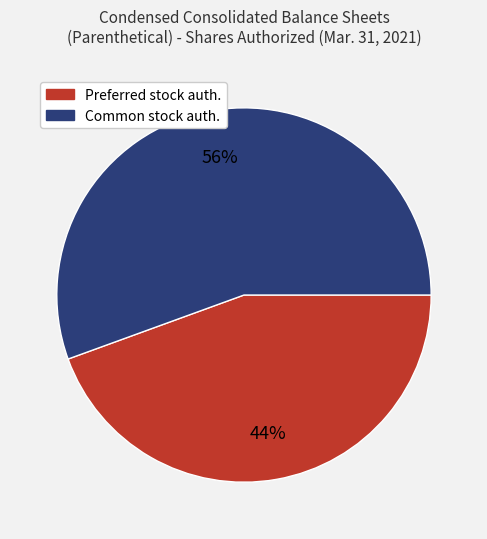

To the nearest percent, what is the average slice percentage?

50%